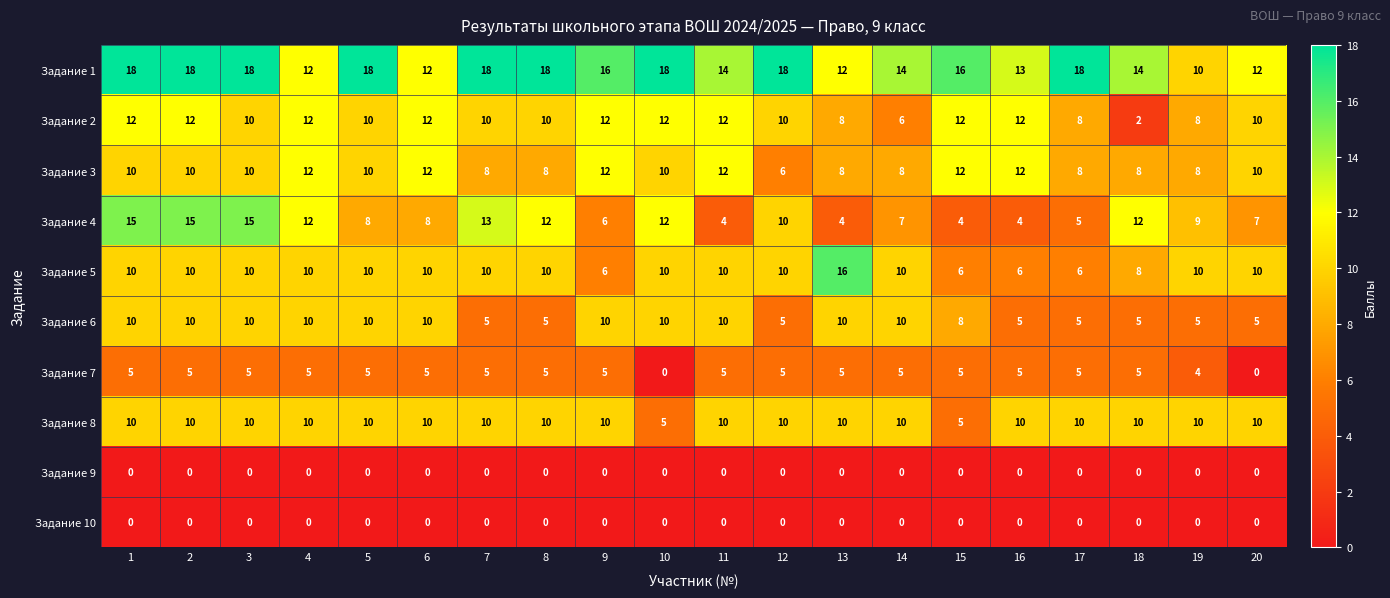

What is the highest value of the Задание 1 series?

18